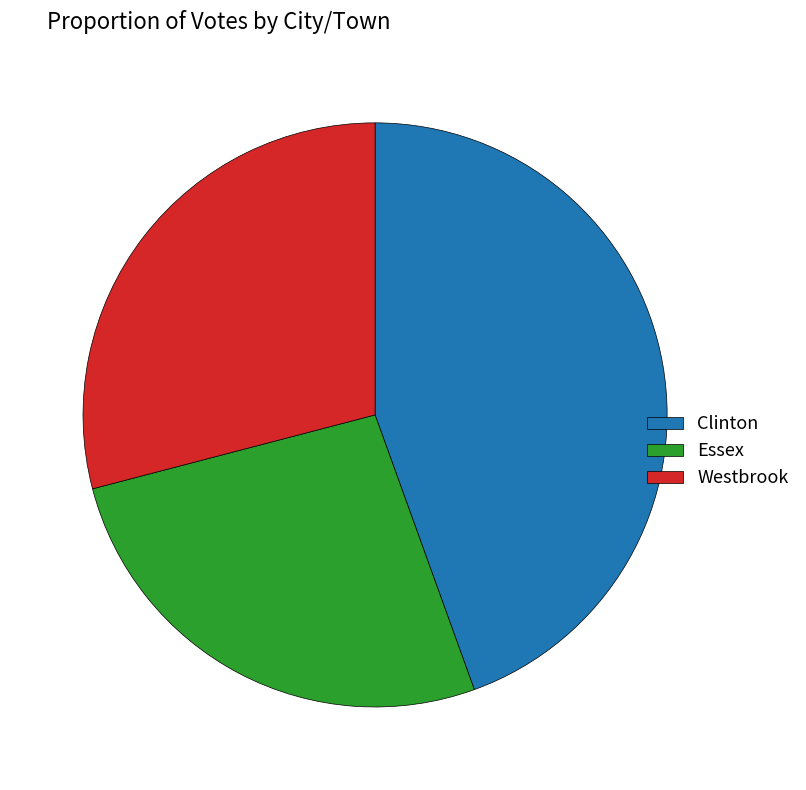

Is there any slice that represents more than half of the pie?

No